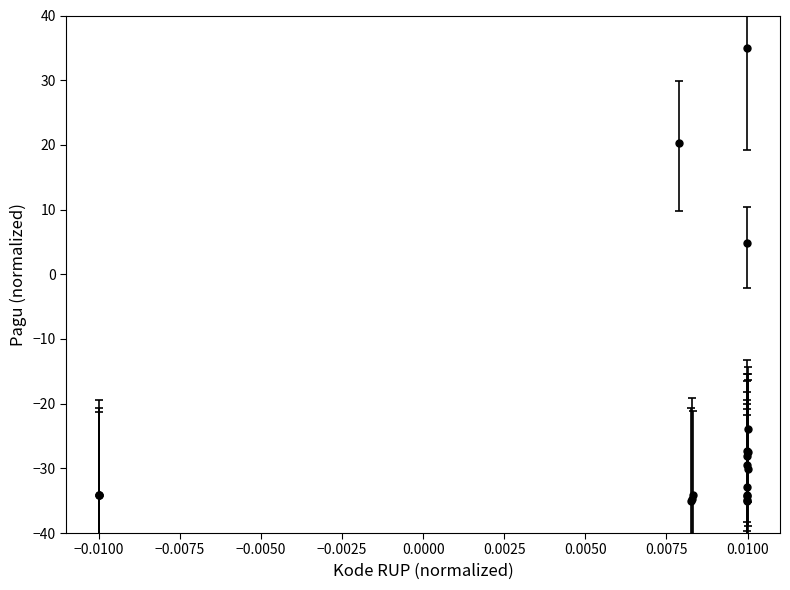

What is the smallest value displayed?

-35.0